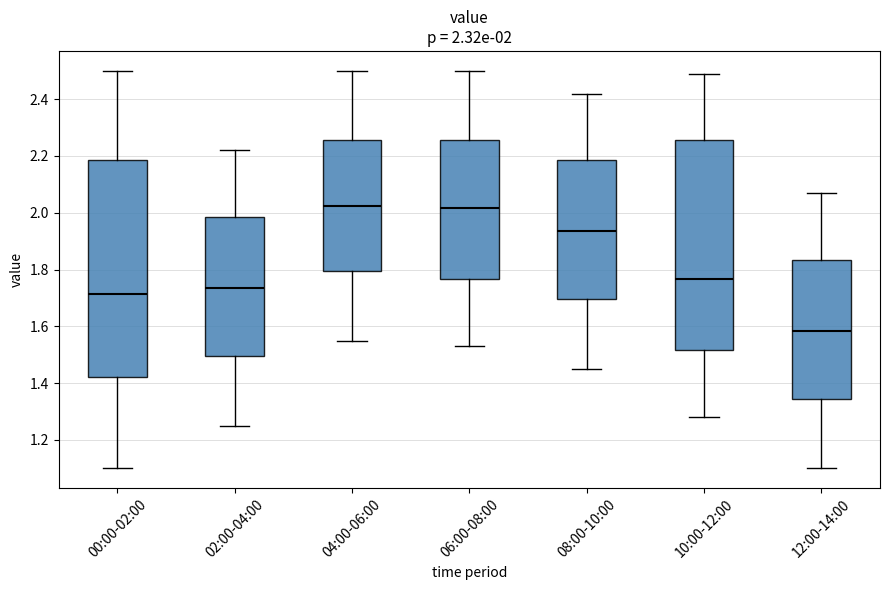

Which box is the tallest, from its lower edge to its upper edge?

00:00-02:00